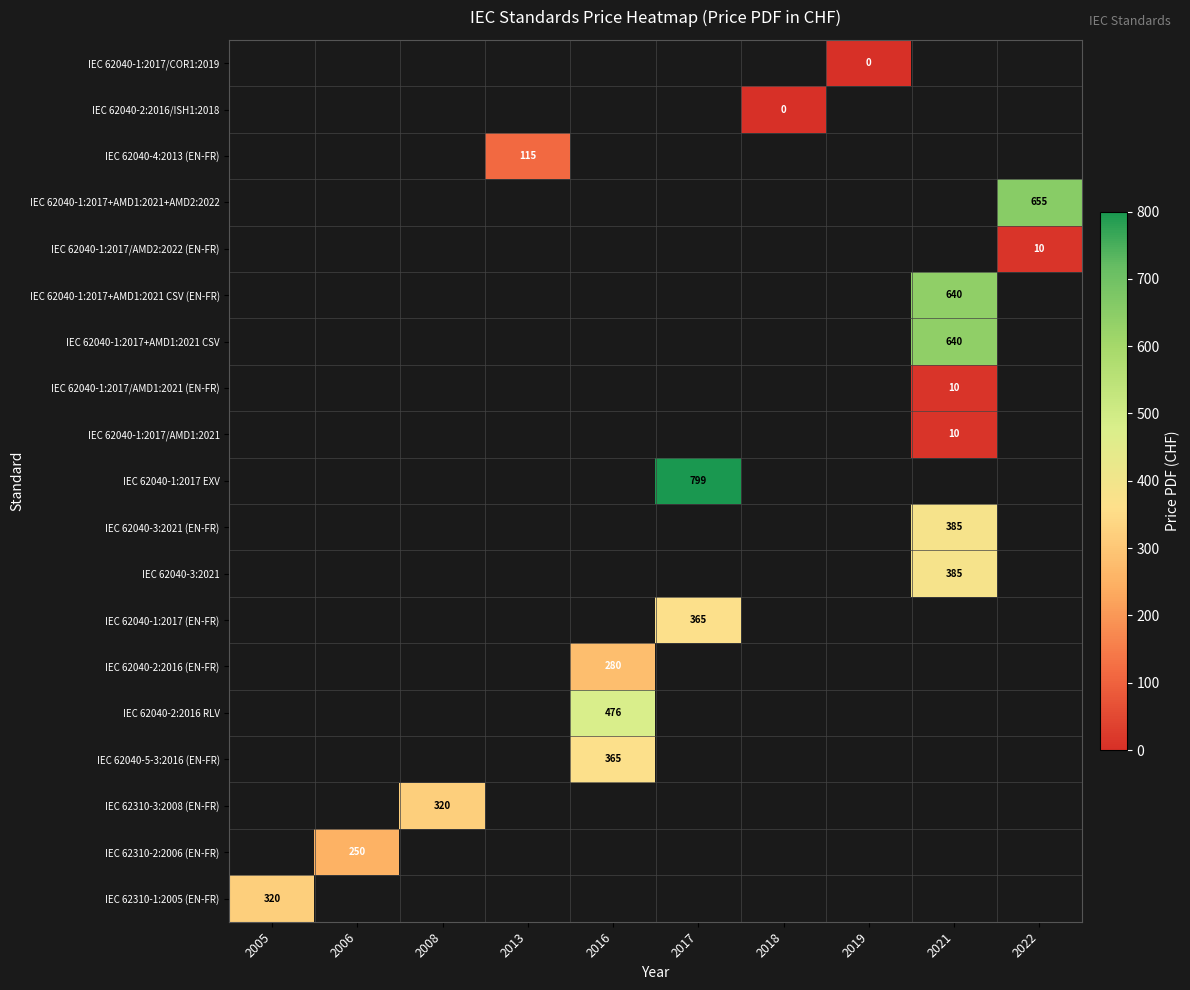

Which series has the largest total across all categories?

IEC 62040-1:2017 EXV